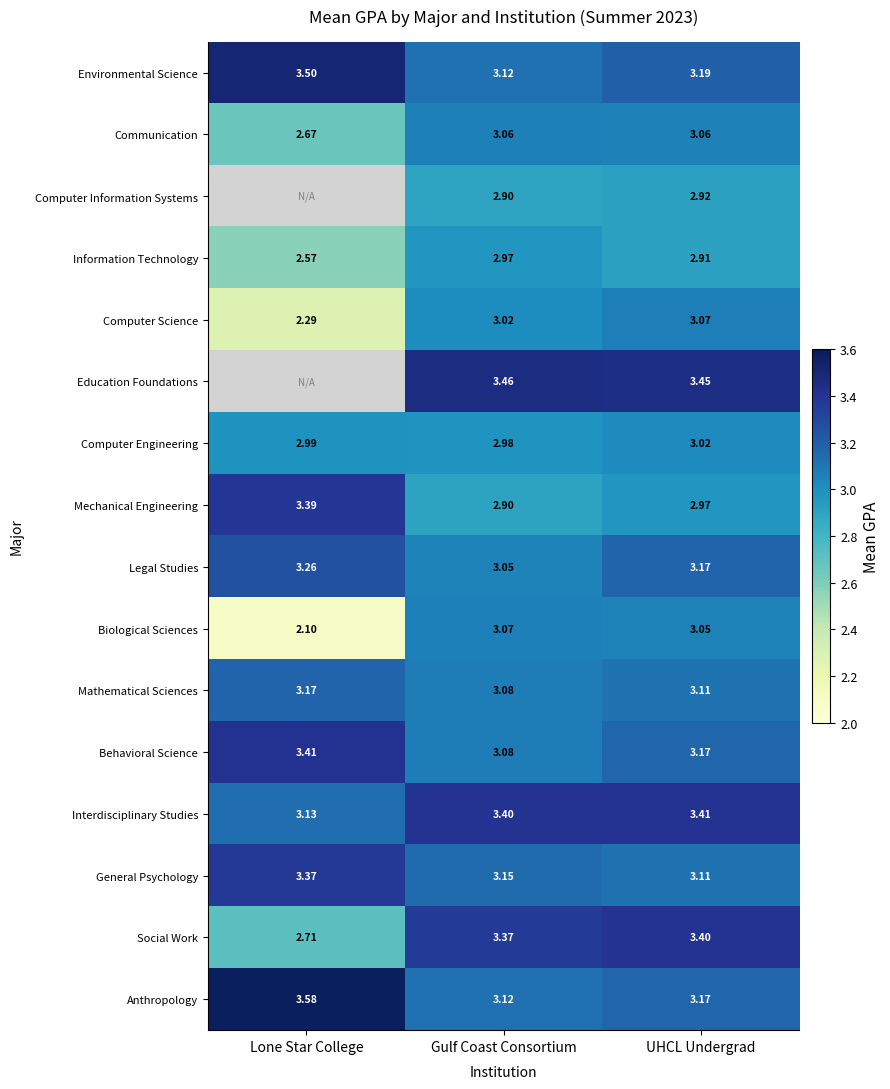

Is it true that Biological Sciences equals 4.7 at Gulf Coast Consortium?

False